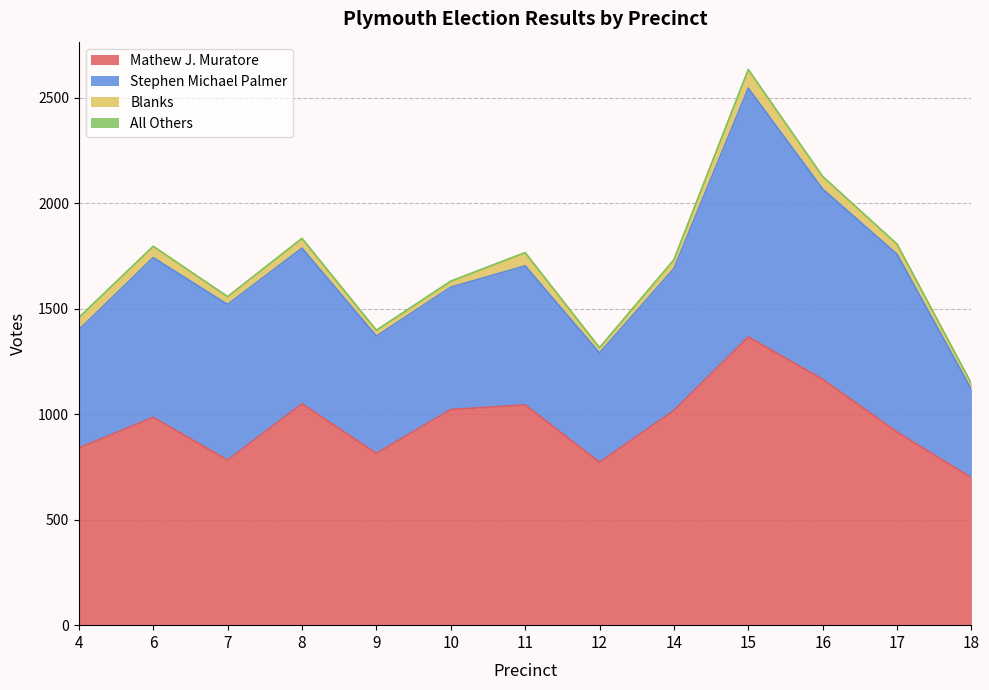

How many values in the Blanks series are below 46?

6